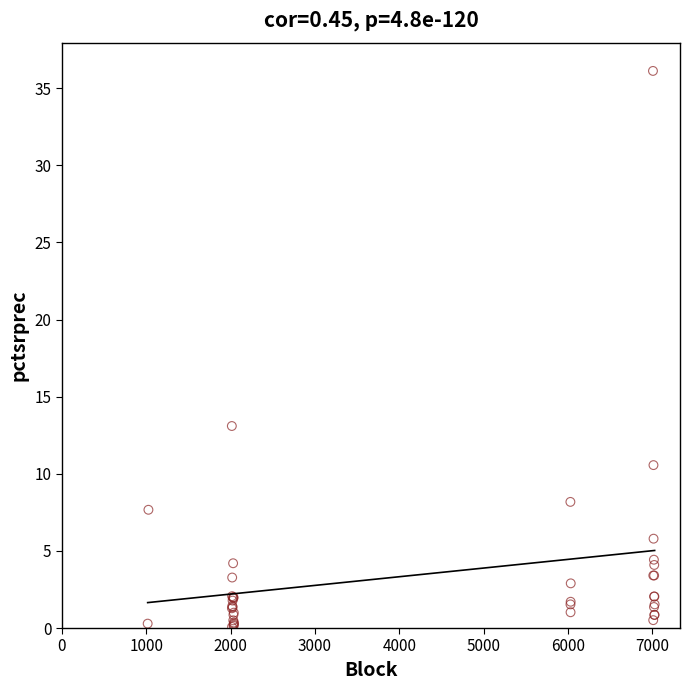

What Y value in the scatter plot is closest to 18?

13.1